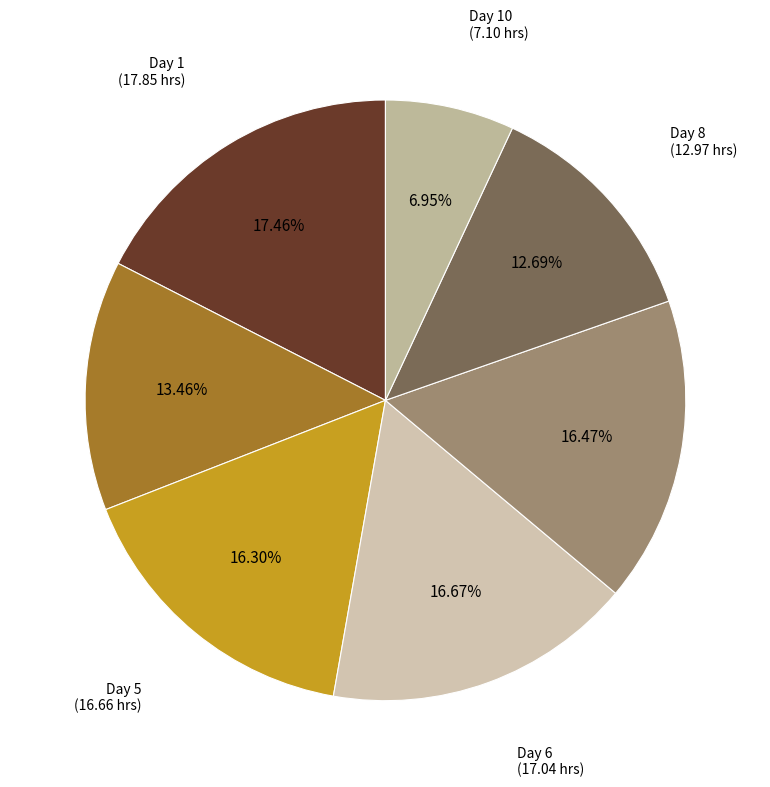

How many segments does this pie chart have?

7